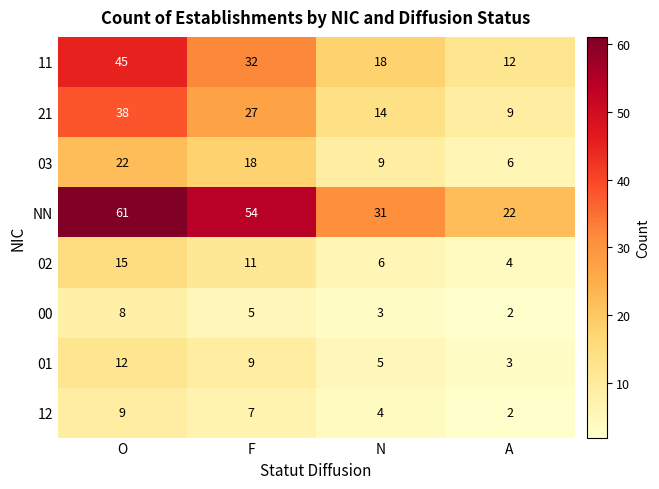

Which series has the widest spread of values?

NN